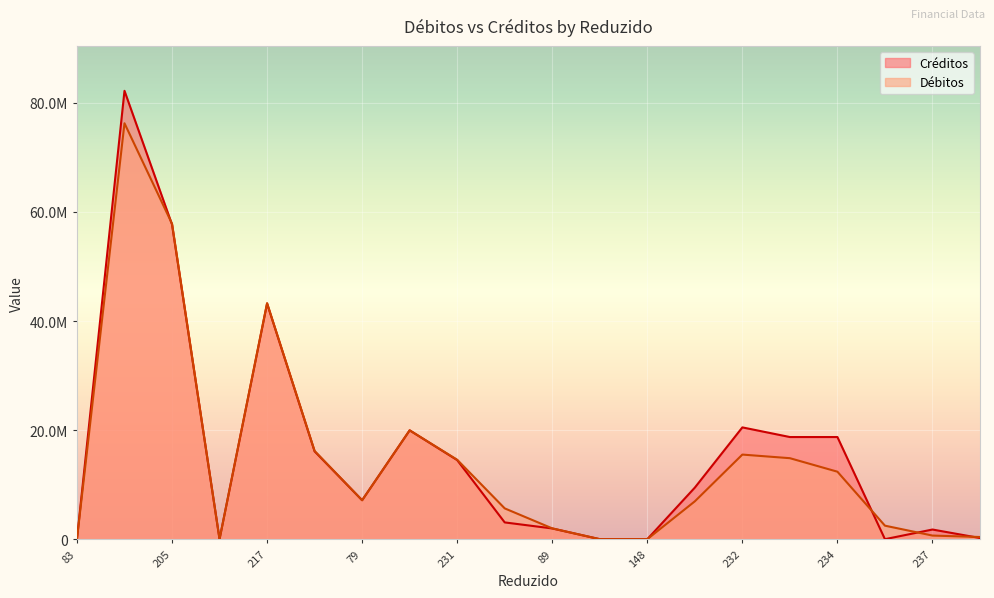

At which category is the sum across all series the highest?

204